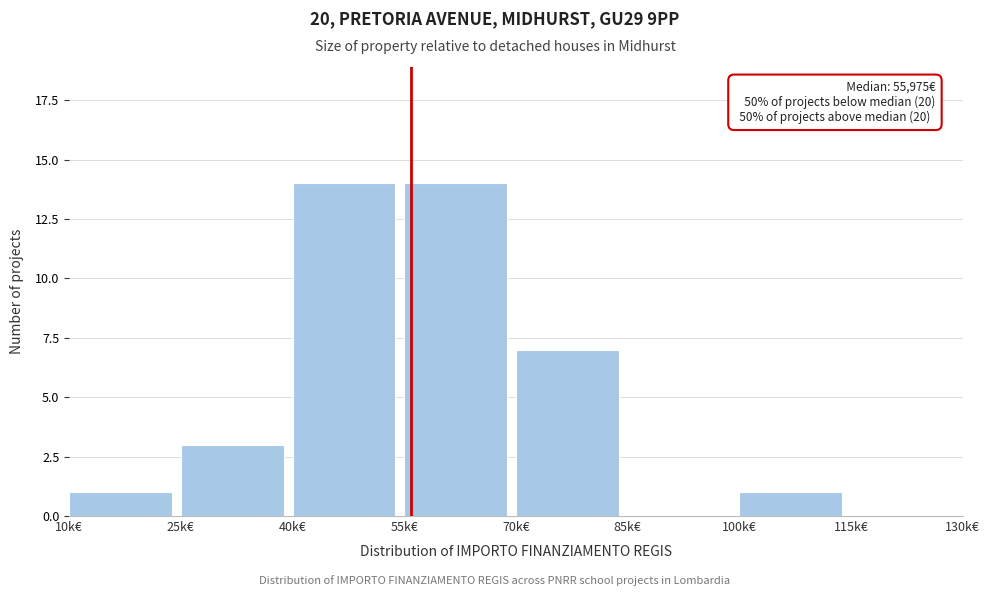

Reading left to right, what are all the values shown in this chart?

10k€=1	25k€=3	40k€=14	55k€=14	70k€=7	85k€=0	100k€=1	115k€=0